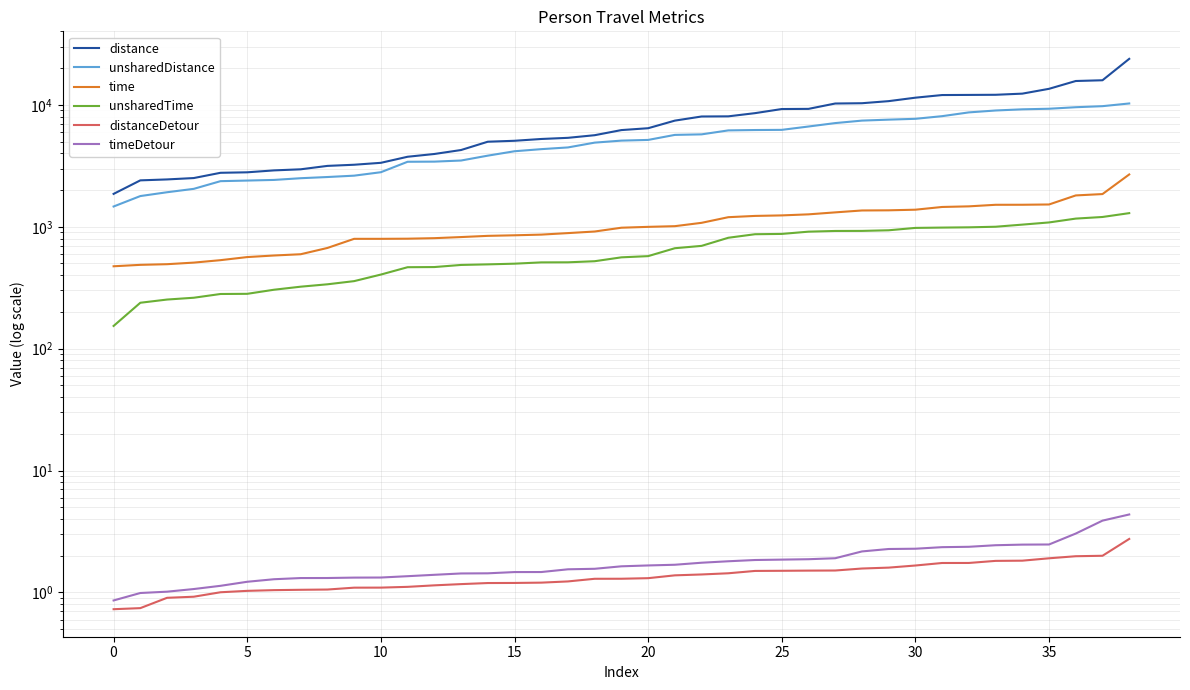

Rank the series at 23 from highest to lowest value.

distance, unsharedDistance, time, unsharedTime, timeDetour, distanceDetour